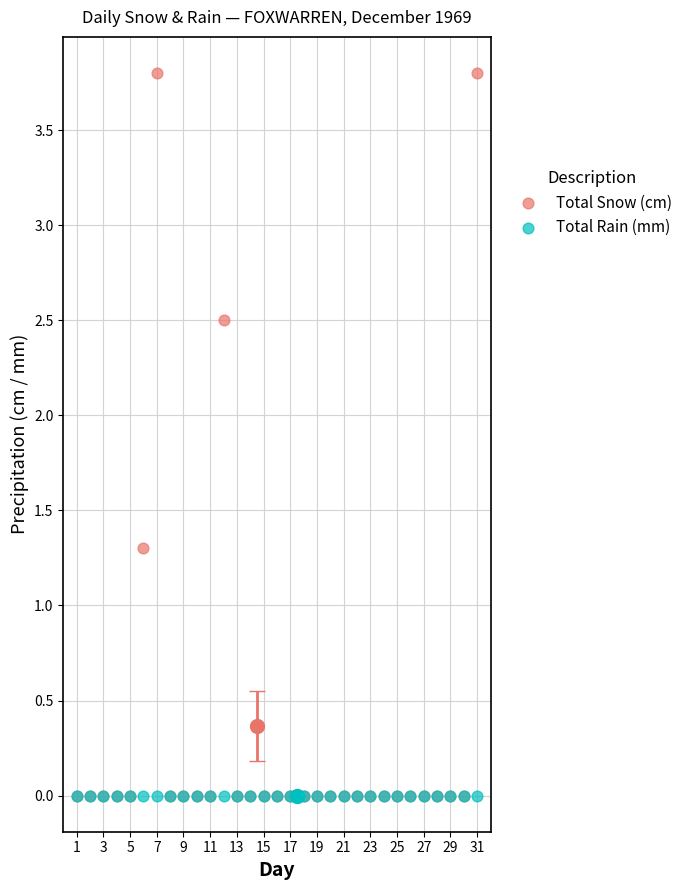

What are all the series names shown in the legend?

Total Snow (cm), Total Rain (mm)